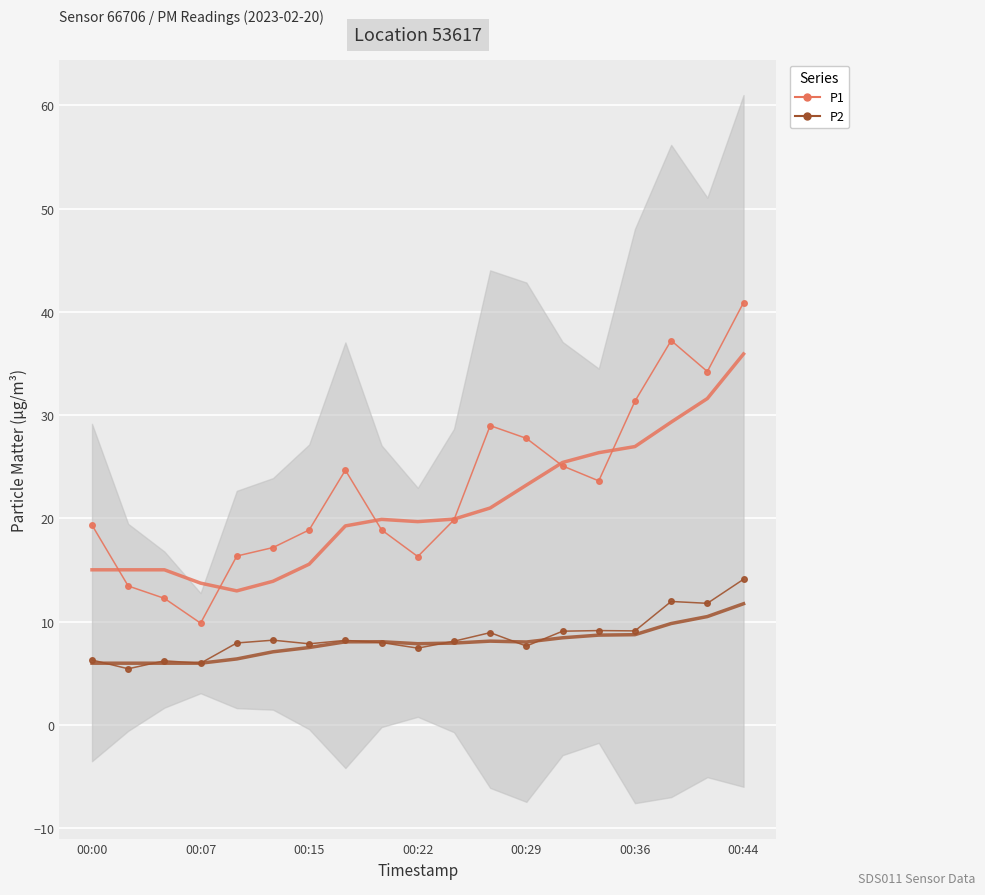

Is the value of P1 at 7 greater than the value of P2 at 14?

Yes